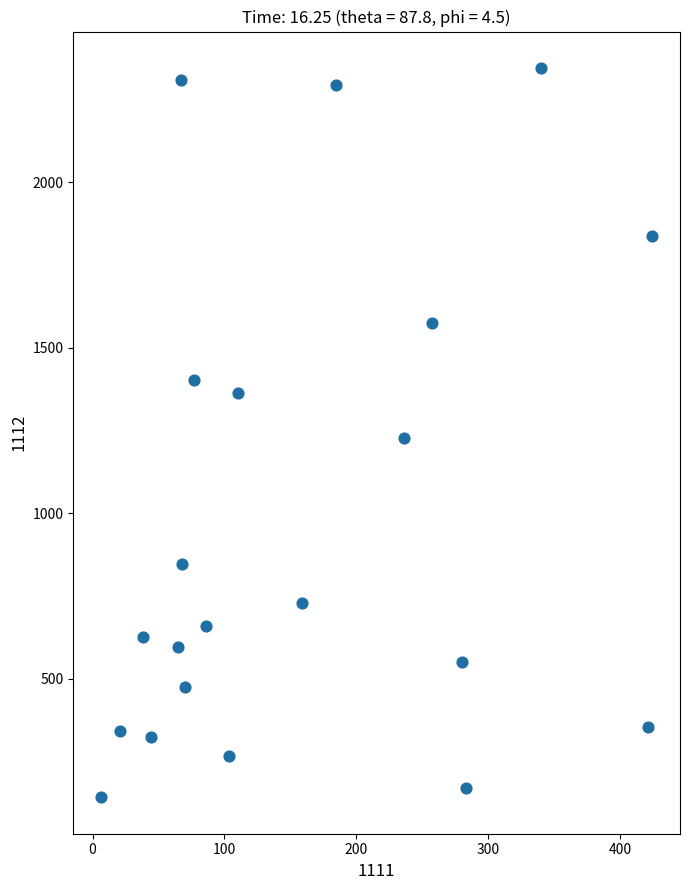

What is the range of Y values (max minus min)?

2204.0